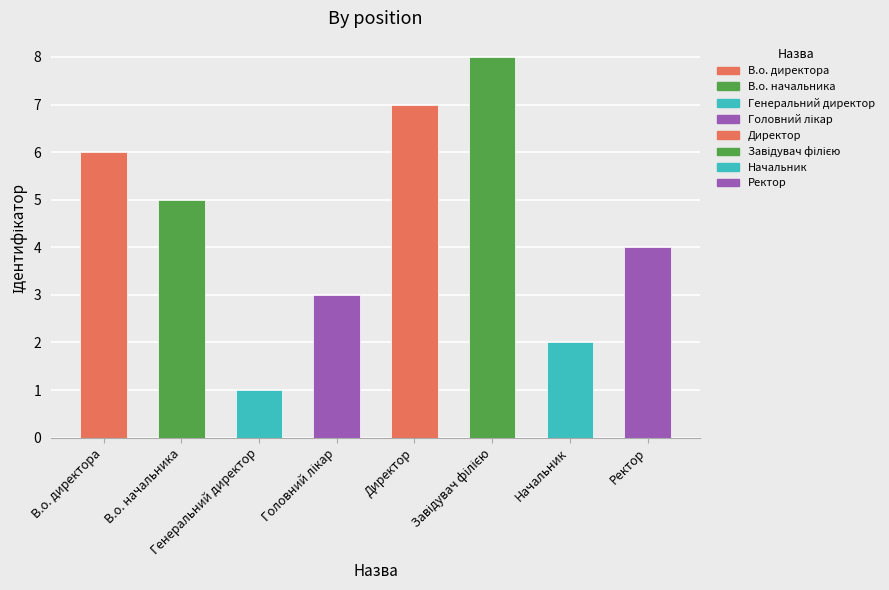

What position from the right is Генеральний директор?

6